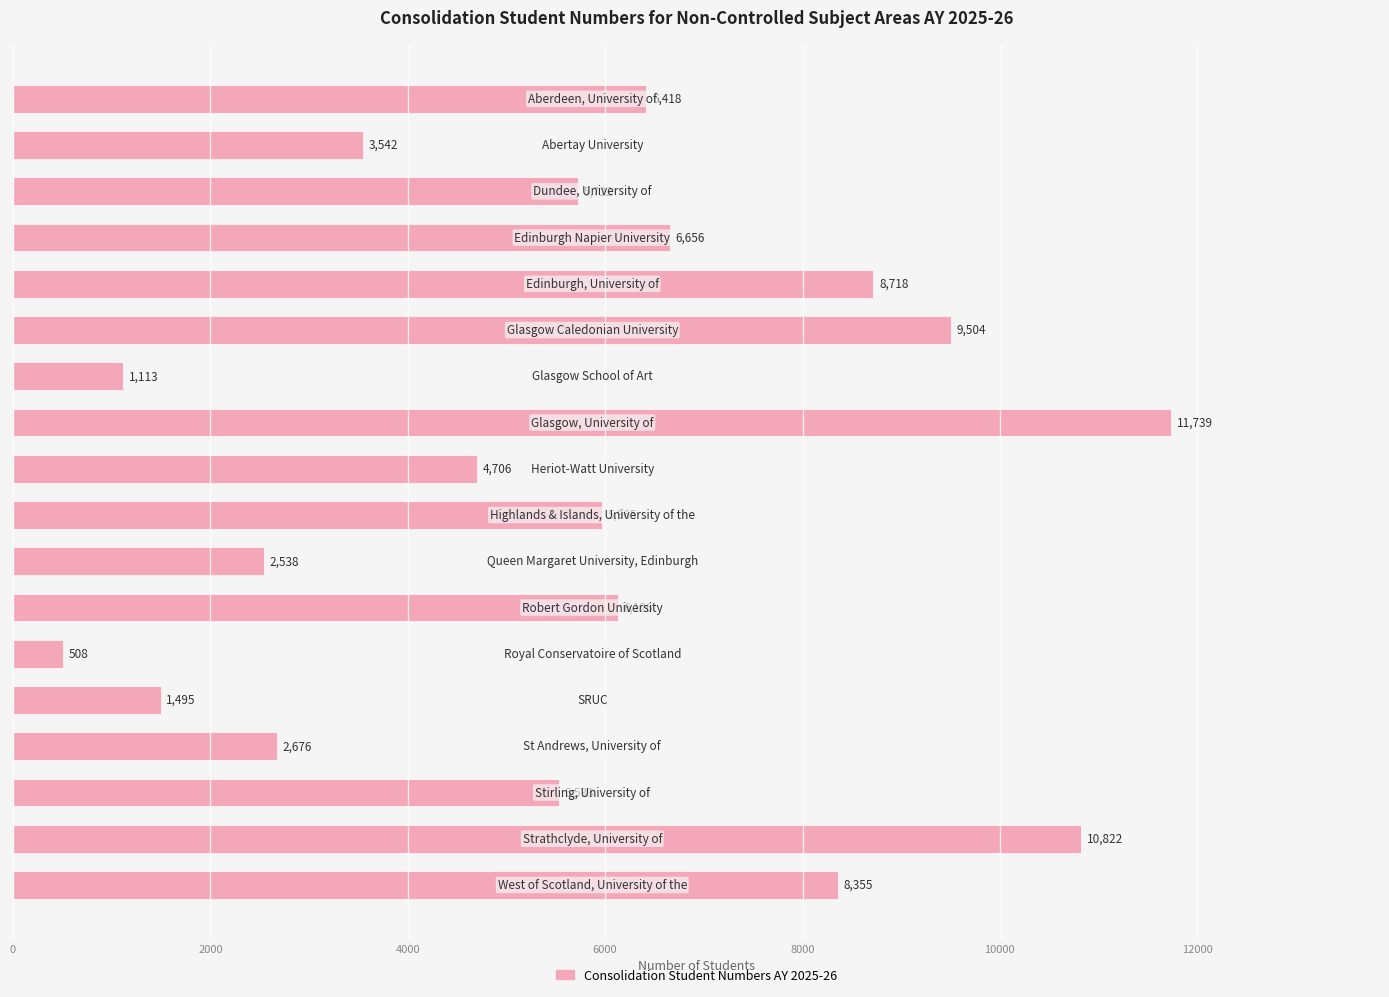

What is the value of the 17th bar from the top?

10822